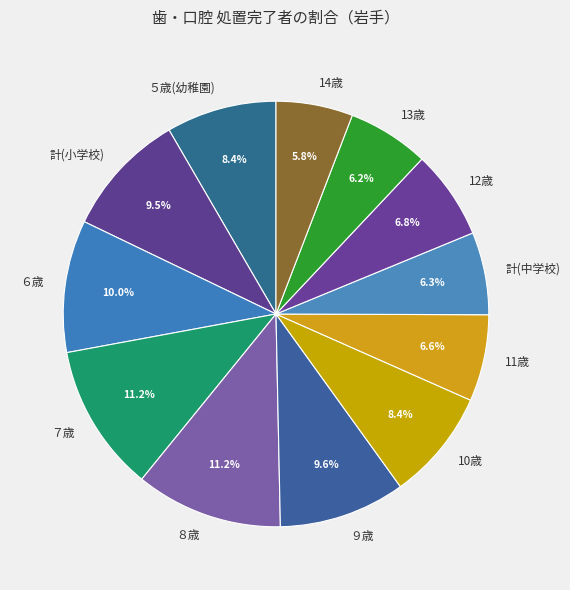

Does ９歳 account for over 50% of the chart?

No